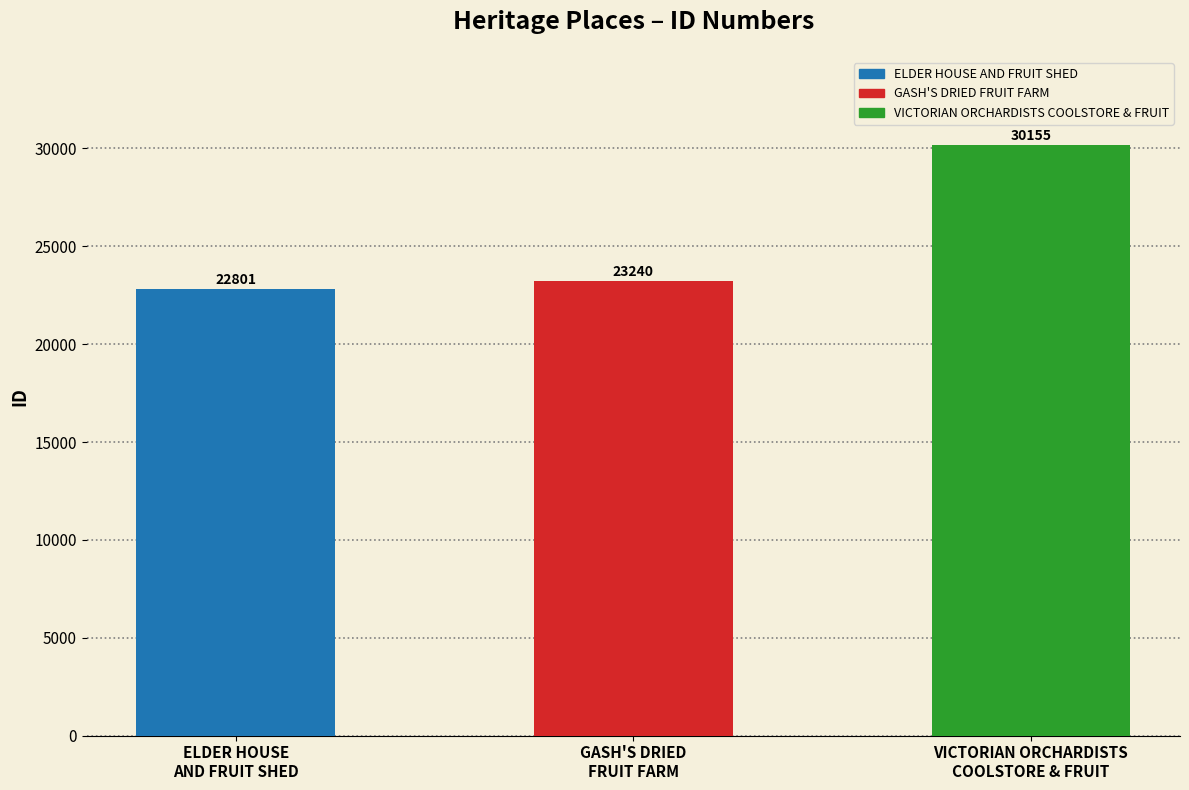

What is the change in value from GASH'S DRIED
FRUIT FARM to VICTORIAN ORCHARDISTS
COOLSTORE & FRUIT?

+6915